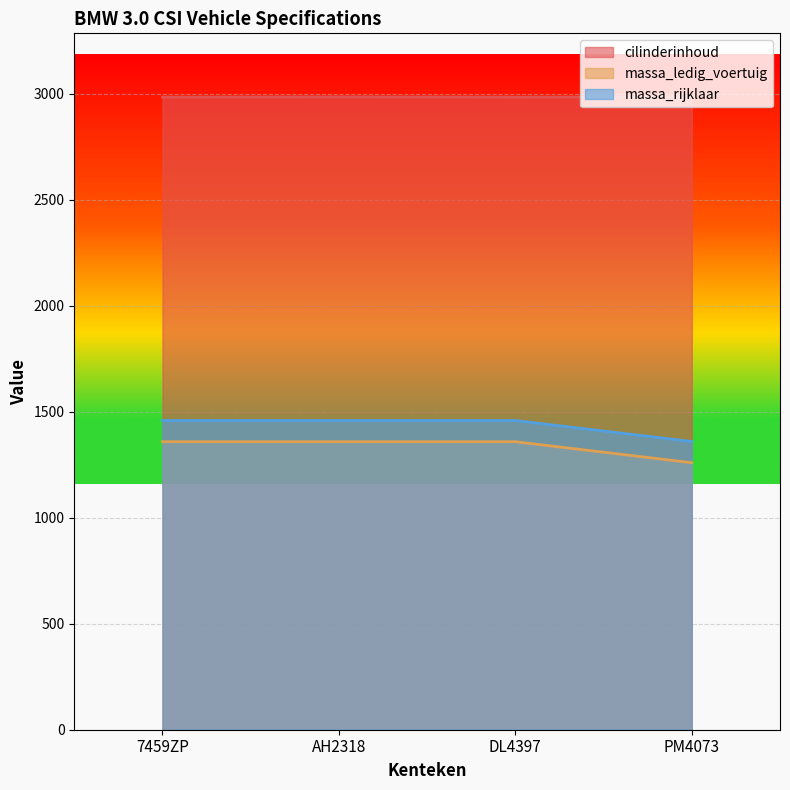

What position from the left is 7459ZP?

1